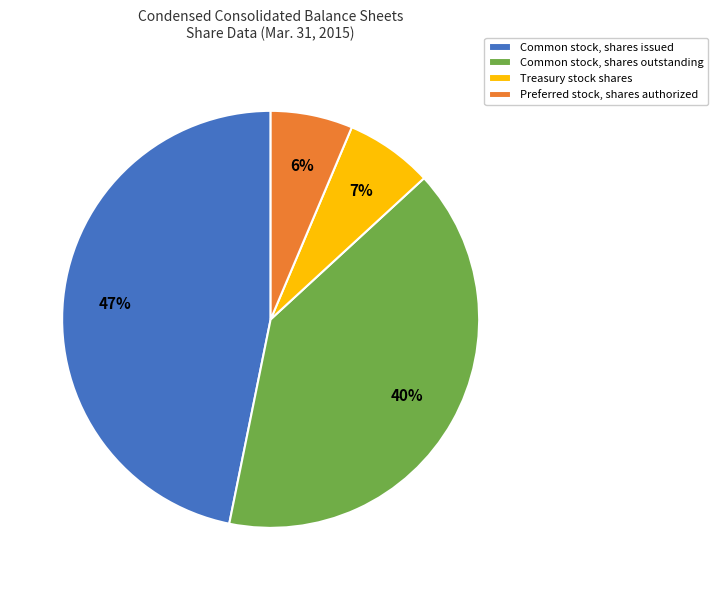

To the nearest percent, what is the combined percentage of Preferred stock, shares authorized and Common stock, shares outstanding?

46%